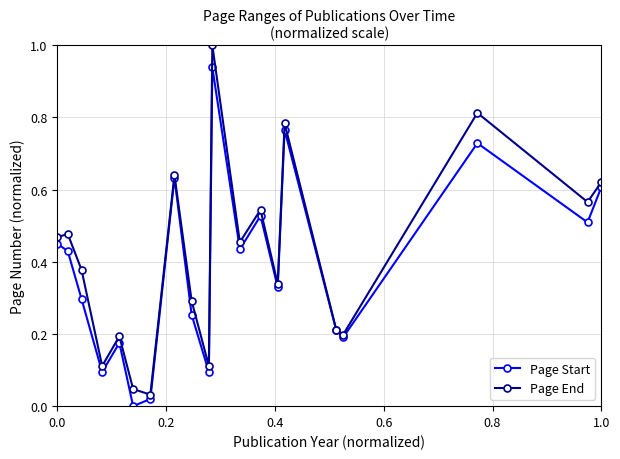

List the series in order of their peak value, highest first.

Page End, Page Start